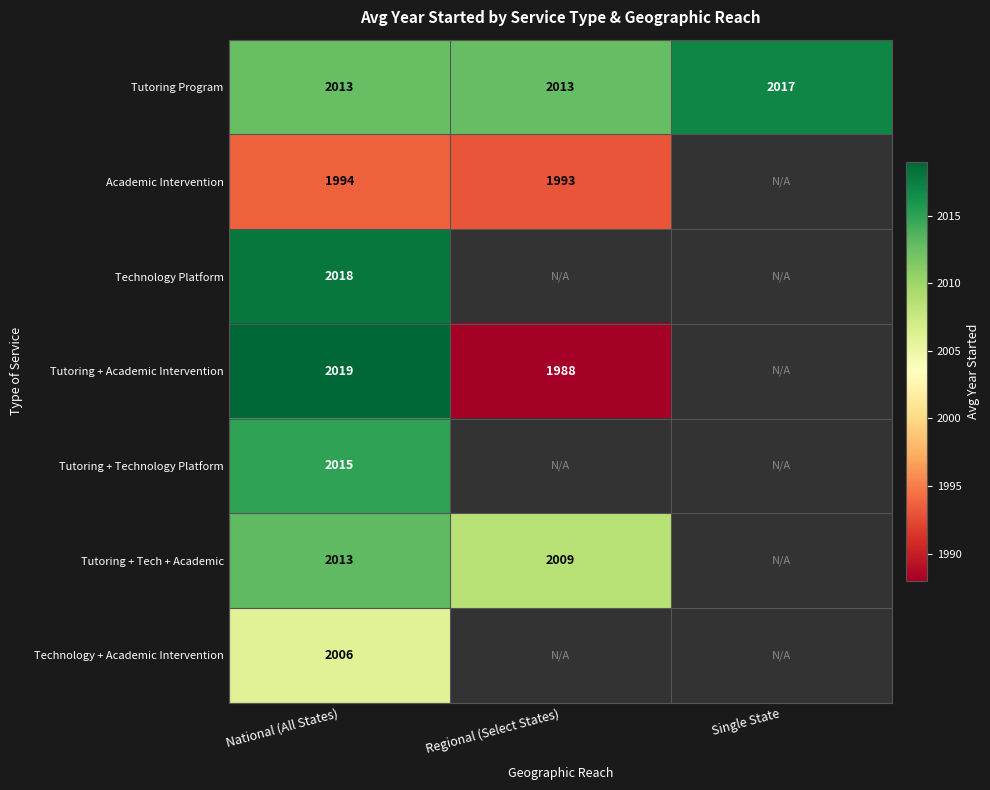

What is the difference between the highest and lowest values at National (All States)?

25.0